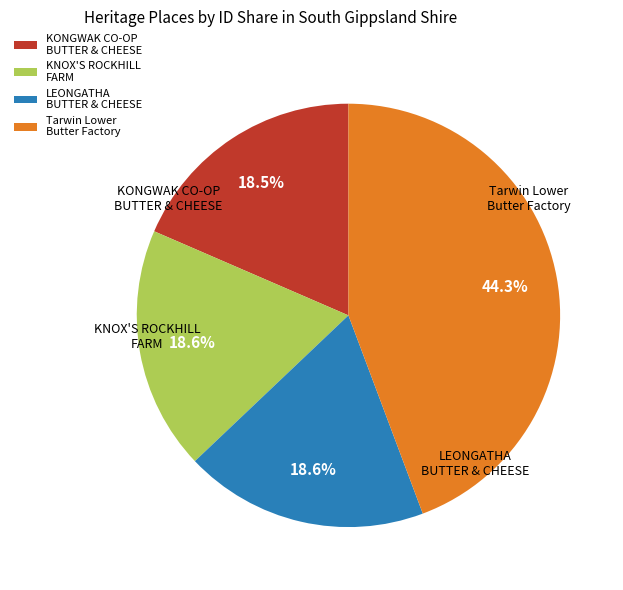

Does KNOX'S ROCKHILL FARM represent more than half of the total?

No